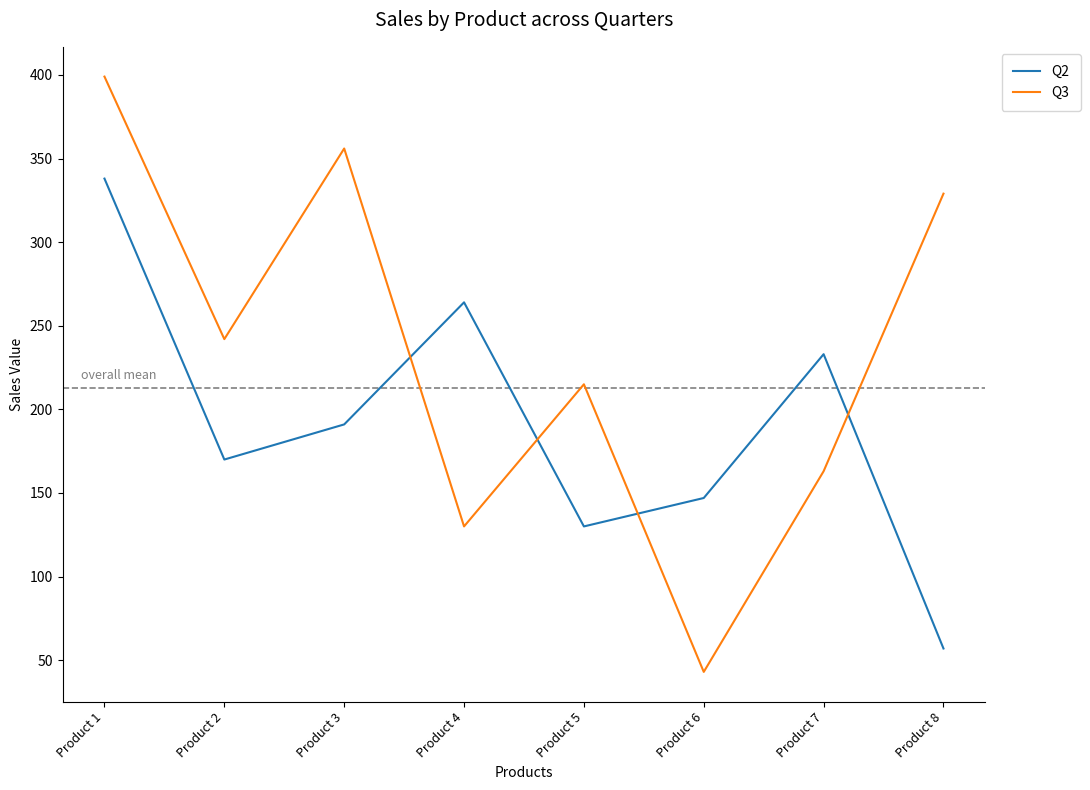

List the labels in order of Q3 value, smallest first.

Product 6, Product 4, Product 7, Product 5, Product 2, Product 8, Product 3, Product 1